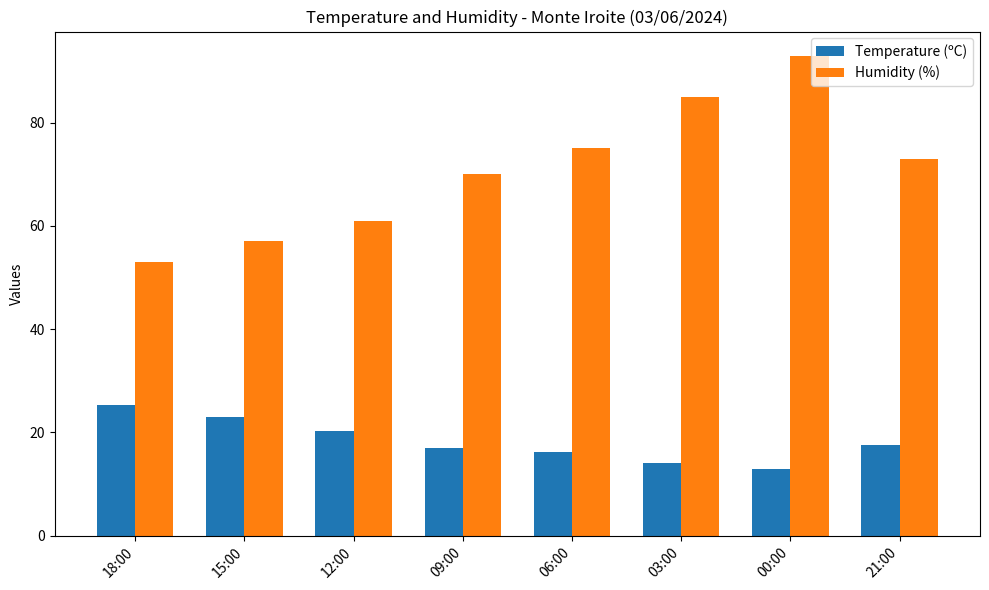

Which category has the highest value in the Temperature (ºC) series?

18:00